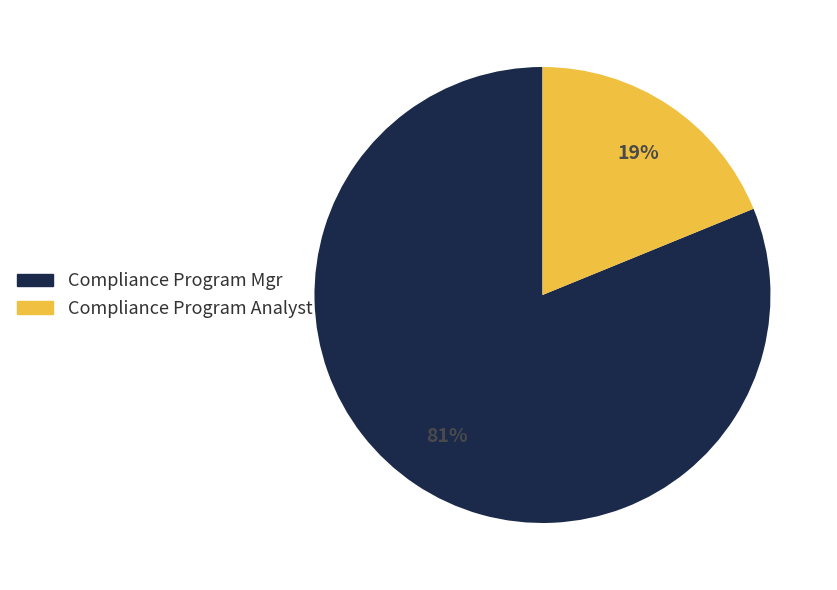

Which category has the biggest portion of the pie?

Compliance Program Mgr